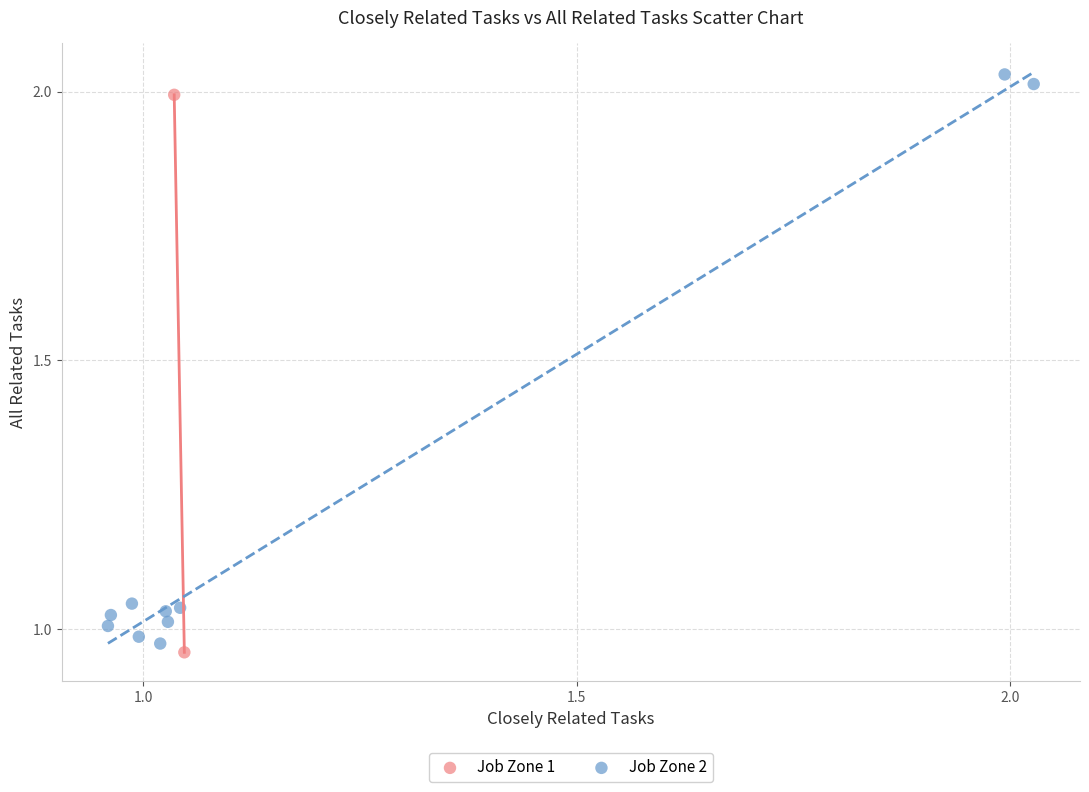

What are all the series names shown in the legend?

Job Zone 1, Job Zone 2